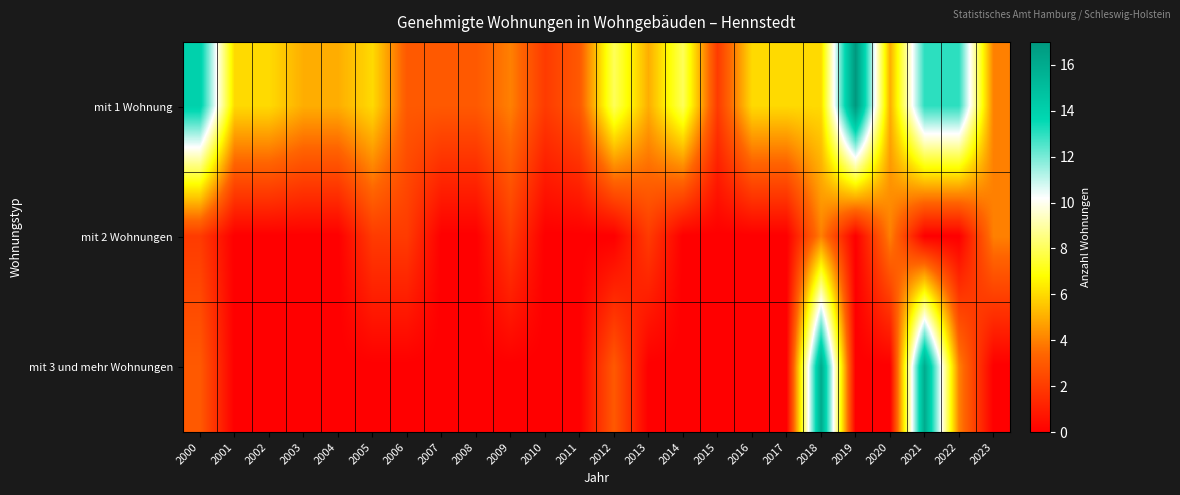

Which has a higher value, 2020 or 2008?

2020